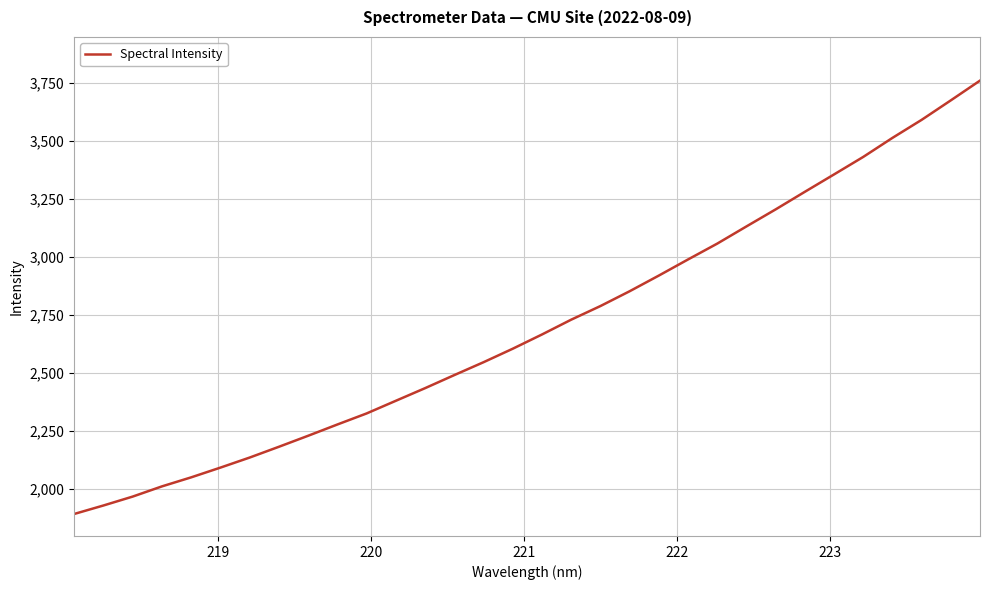

What is the minimum value shown in the chart?

1893.3